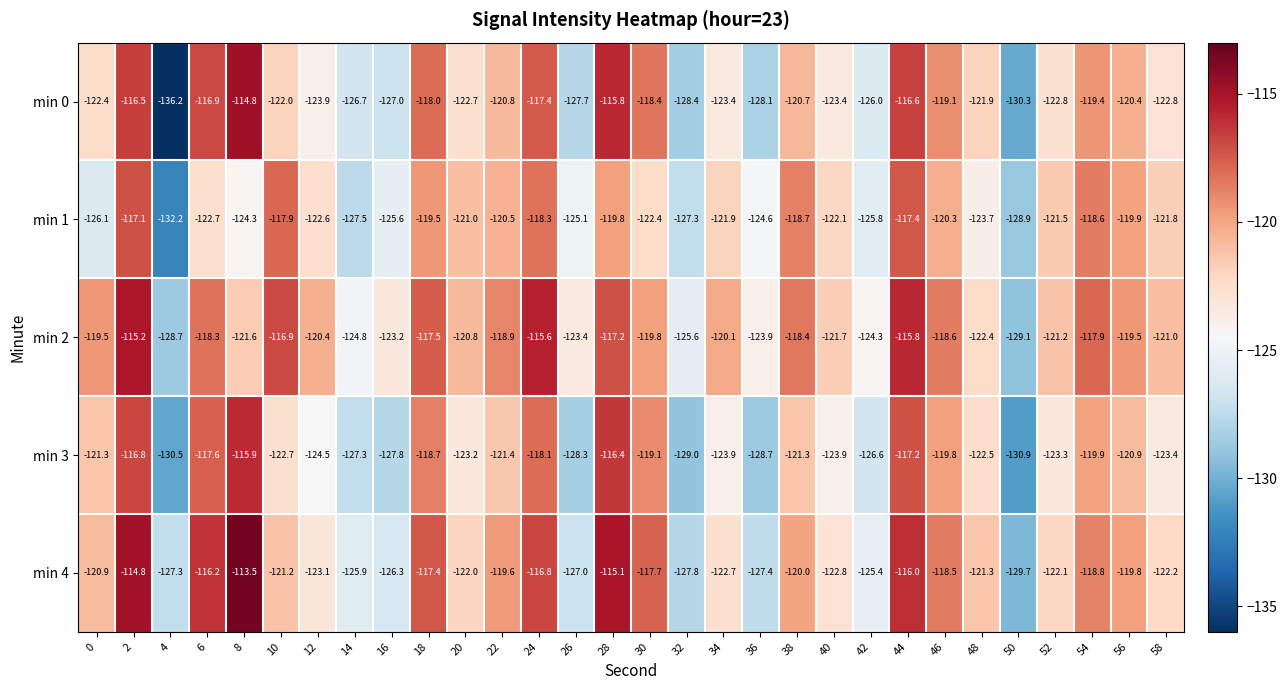

Where is min 3 nearest to the value -123?

20